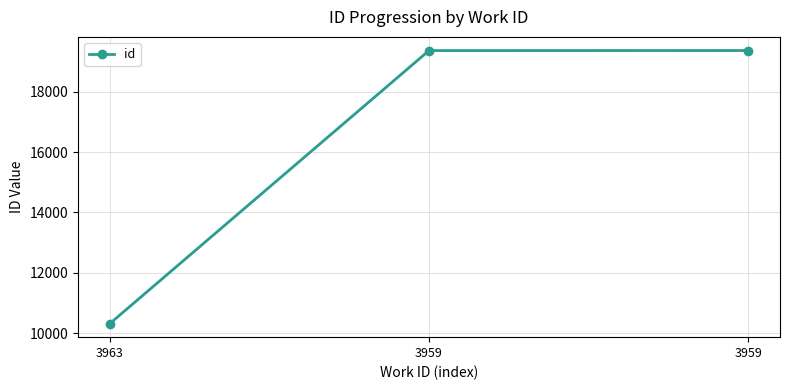

Rank the categories by value from lowest to highest.

3963, 3959, 3959